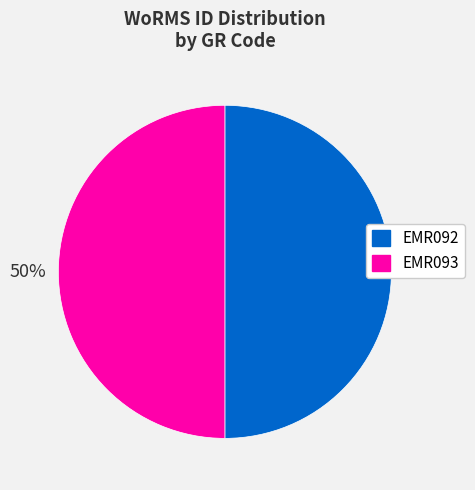

True or false: EMR092 accounts for 50% of the total.

True